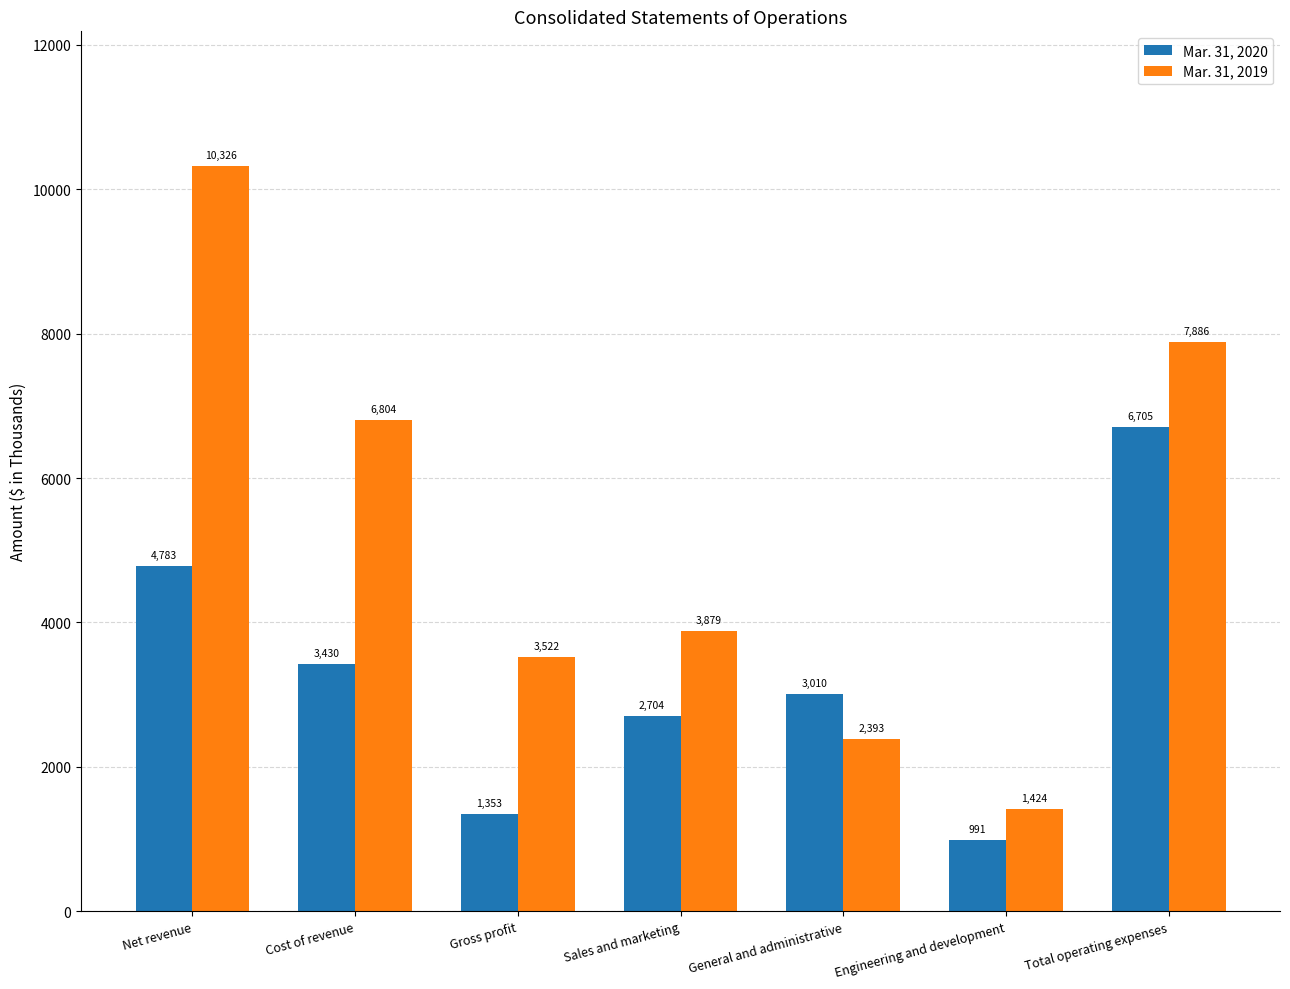

What is the total value across all series at Net revenue?

15109